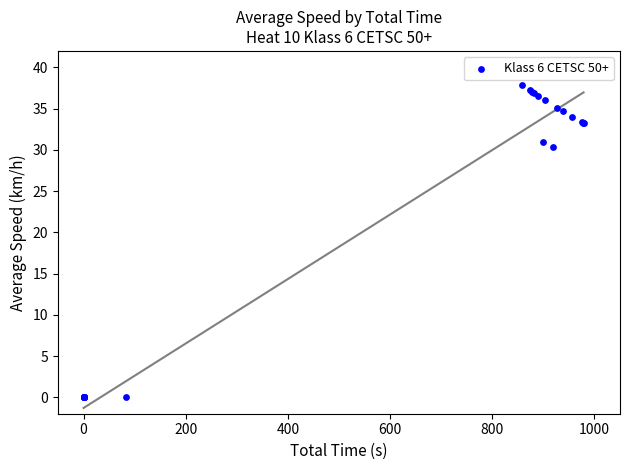

What Y value in the scatter plot is closest to 18?

30.3